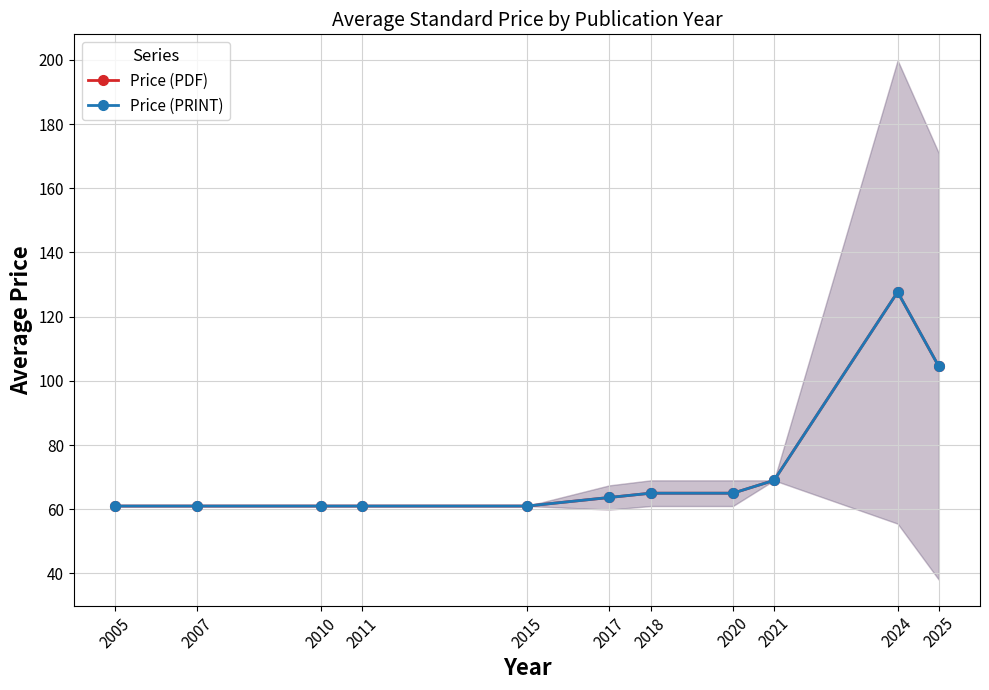

Which series has the widest spread of values?

Price (PDF)